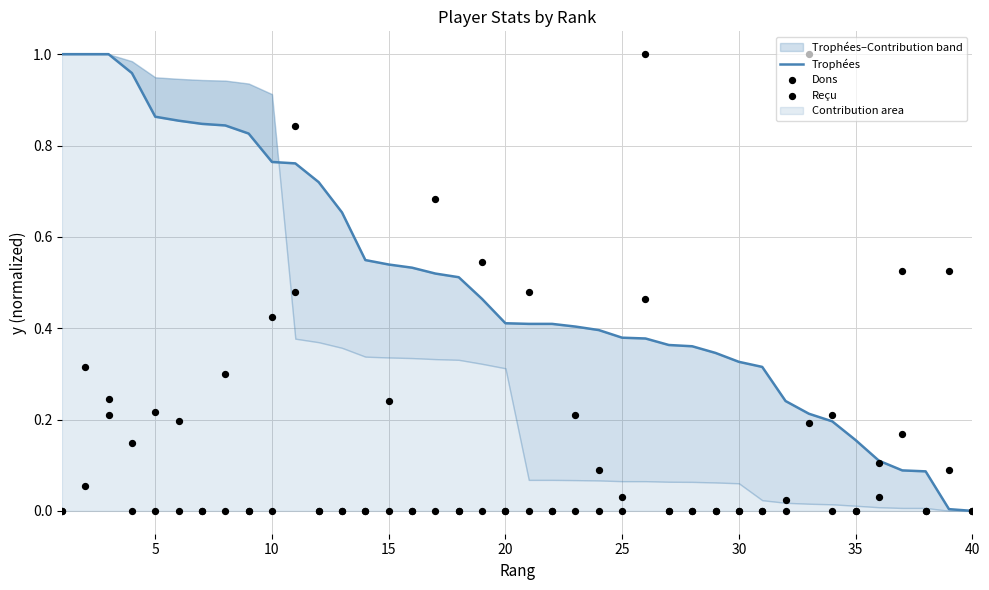

Which series has the largest total across all categories?

Trophées